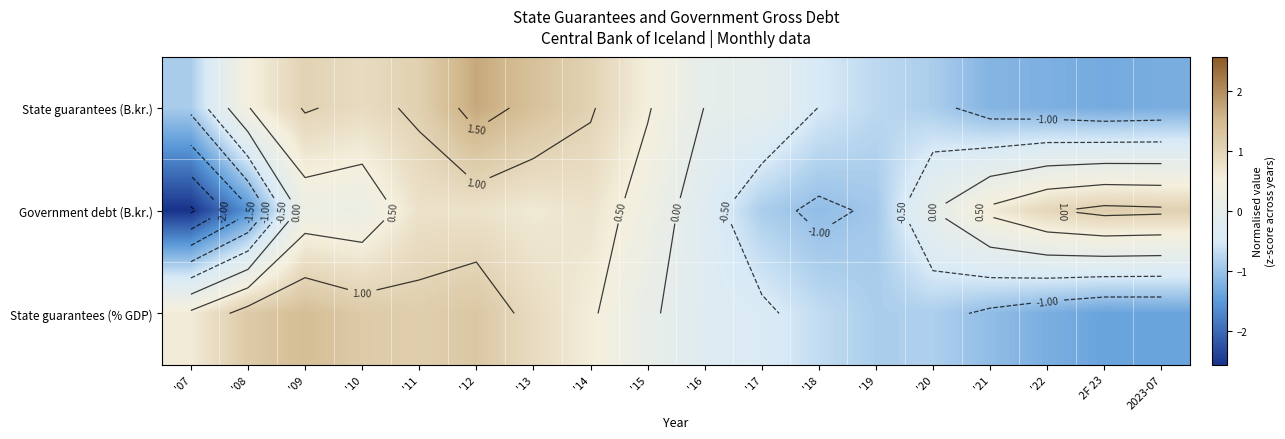

What is the smallest value displayed?

-2.6